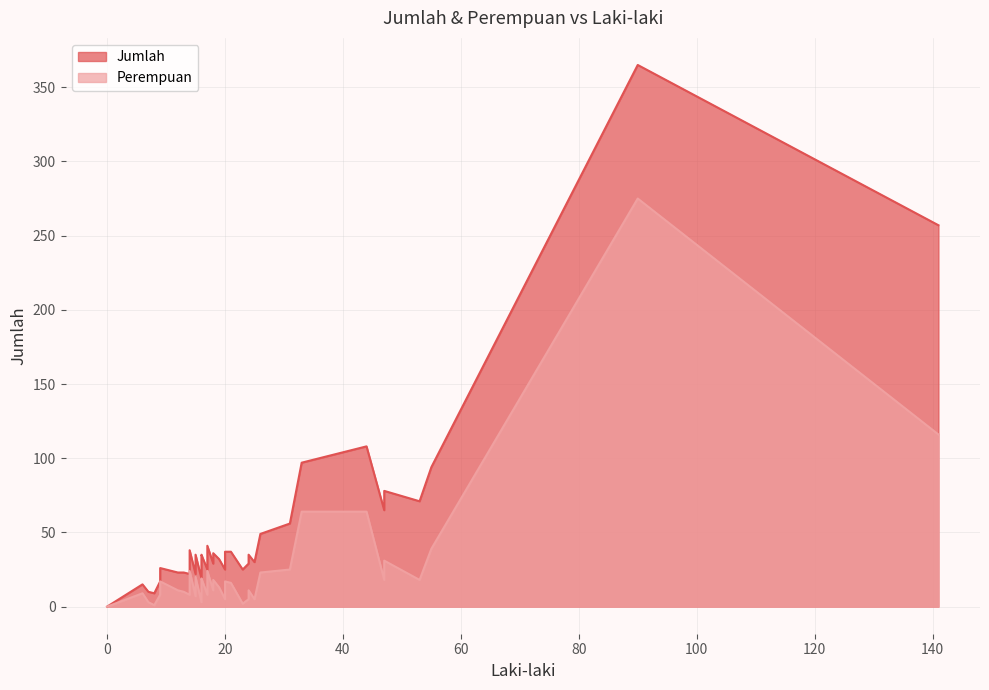

Which series has the widest spread of values?

Jumlah